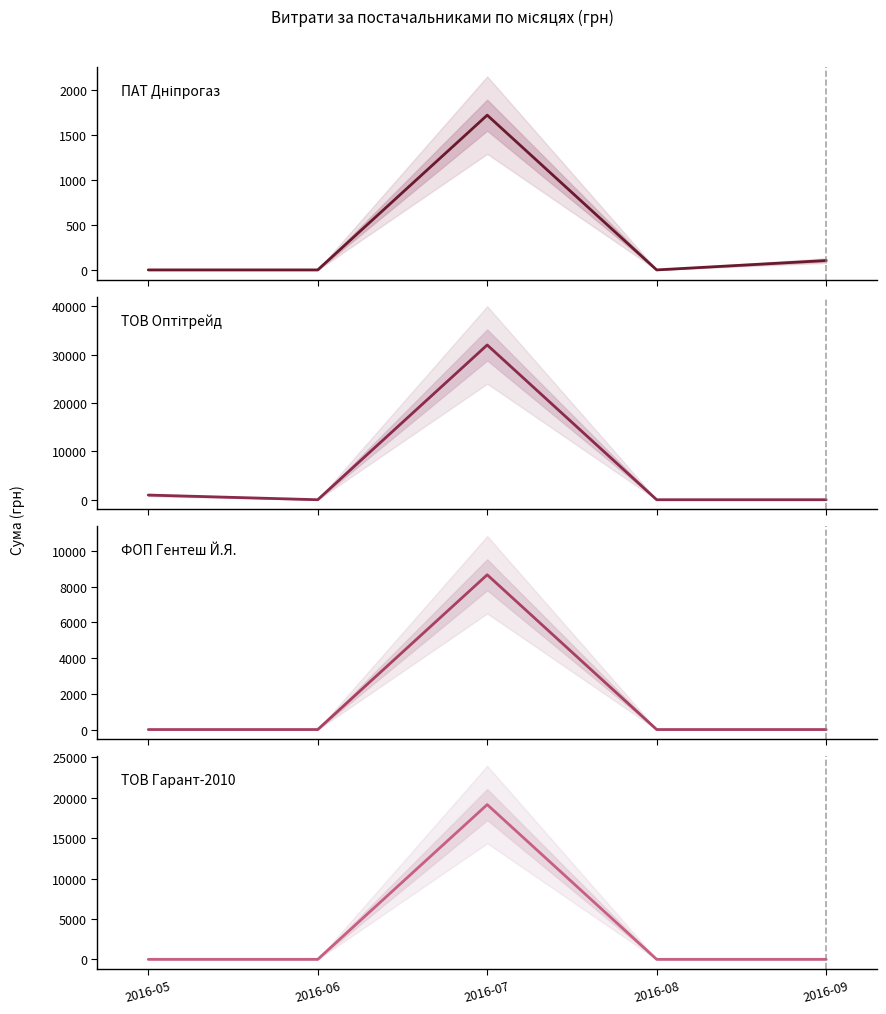

Which has a higher value, 2016-09 or 2016-08?

2016-09